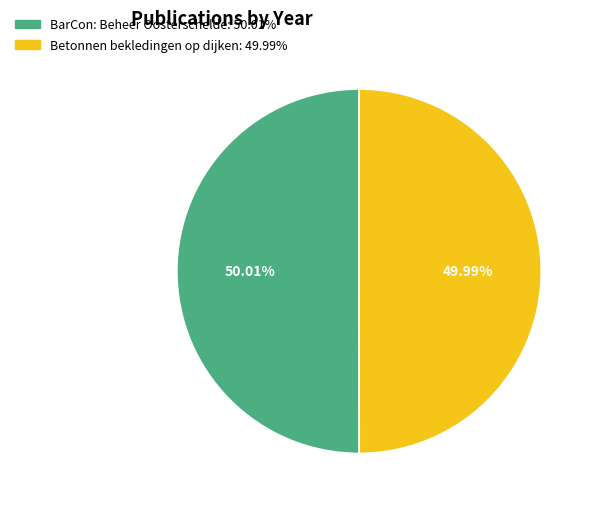

To the nearest percent, what portion does Betonnen bekledingen op dijken represent?

50%